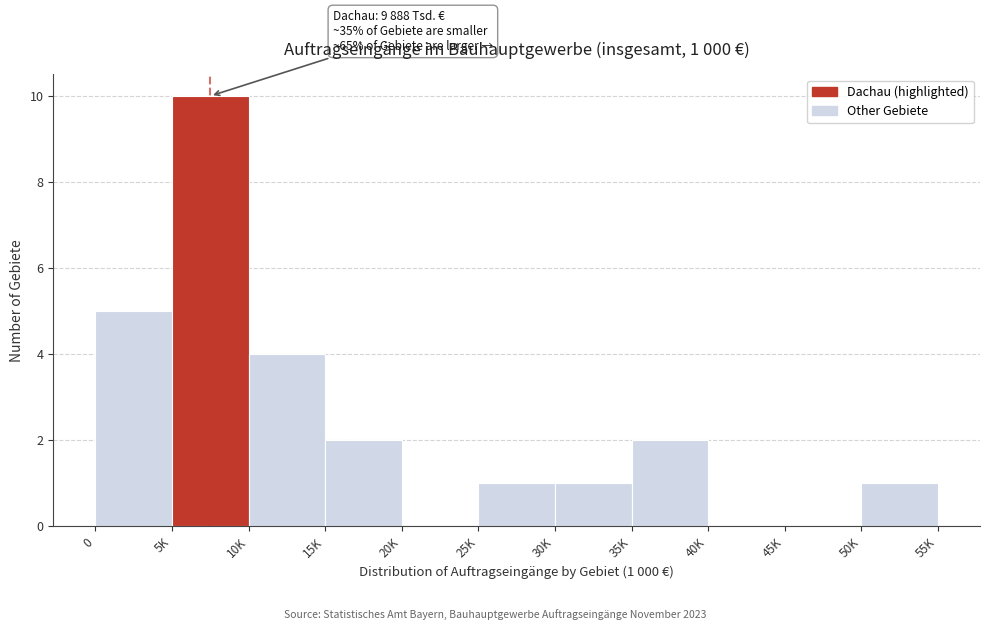

Reading left to right, list all the values displayed in this chart.

0=5	5K=10	10K=4	15K=2	20K=0	25K=1	30K=1	35K=2	40K=0	45K=0	50K=1